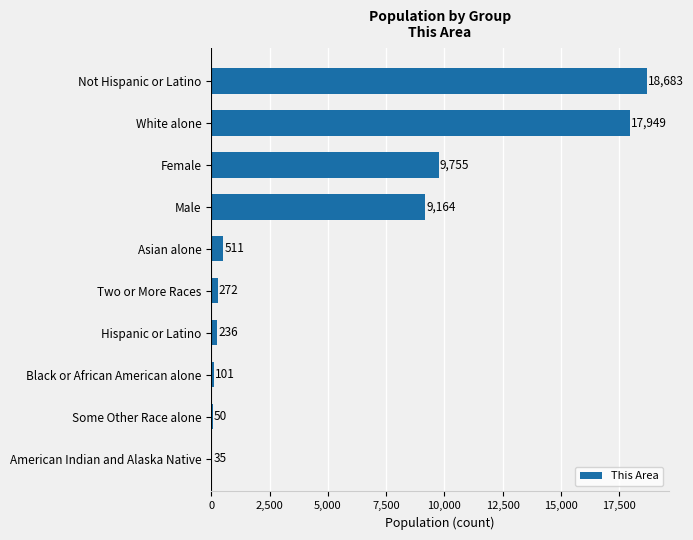

How many series are shown in this chart?

1